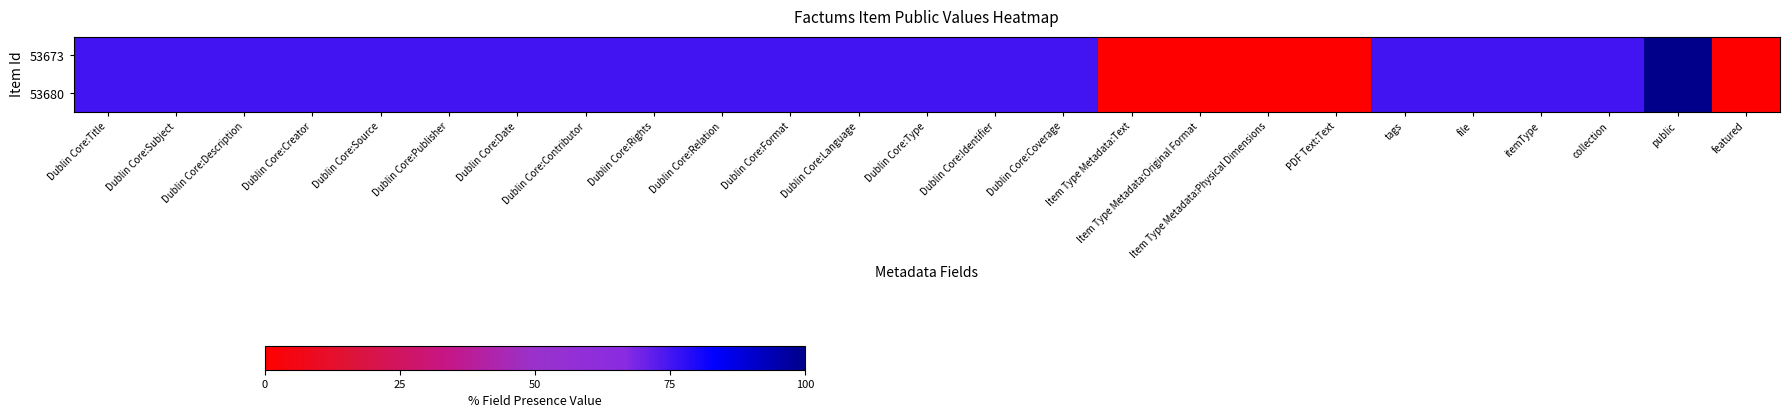

Reading left to right, list all the values displayed in this chart.

53673: Dublin Core:Title=75	Dublin Core:Subject=75	Dublin Core:Description=75	Dublin Core:Creator=75	Dublin Core:Source=75	Dublin Core:Publisher=75	Dublin Core:Date=75	Dublin Core:Contributor=75	Dublin Core:Rights=75	Dublin Core:Relation=75	Dublin Core:Format=75	Dublin Core:Language=75	Dublin Core:Type=75	Dublin Core:Identifier=75	Dublin Core:Coverage=75	Item Type Metadata:Text=0	Item Type Metadata:Original Format=0	Item Type Metadata:Physical Dimensions=0	PDF Text:Text=0	tags=75	file=75	itemType=75	collection=75	public=100	featured=0
53680: Dublin Core:Title=75	Dublin Core:Subject=75	Dublin Core:Description=75	Dublin Core:Creator=75	Dublin Core:Source=75	Dublin Core:Publisher=75	Dublin Core:Date=75	Dublin Core:Contributor=75	Dublin Core:Rights=75	Dublin Core:Relation=75	Dublin Core:Format=75	Dublin Core:Language=75	Dublin Core:Type=75	Dublin Core:Identifier=75	Dublin Core:Coverage=75	Item Type Metadata:Text=0	Item Type Metadata:Original Format=0	Item Type Metadata:Physical Dimensions=0	PDF Text:Text=0	tags=75	file=75	itemType=75	collection=75	public=100	featured=0